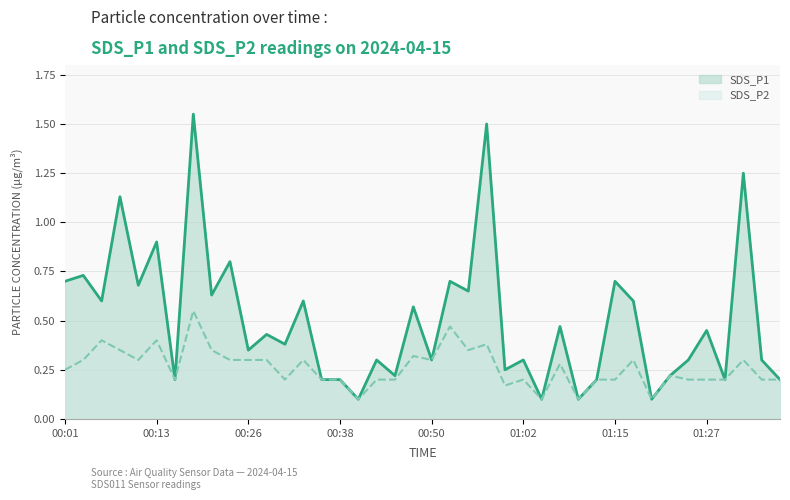

Reading right to left, transcribe all the data shown in this chart.

SDS_P1: 0.2	0.3	1.2	0.2	0.5	0.3	0.2	0.1	0.6	0.7	0.2	0.1	0.5	0.1	0.3	0.2	1.5	0.7	0.7	0.3	0.6	0.2	0.3	0.1	0.2	0.2	0.6	0.4	0.4	0.3	0.8	0.6	1.6	0.2	0.9	0.7	1.1	0.6	0.7	0.7
SDS_P2: 0.2	0.2	0.3	0.2	0.2	0.2	0.2	0.1	0.3	0.2	0.2	0.1	0.3	0.1	0.2	0.2	0.4	0.3	0.5	0.3	0.3	0.2	0.2	0.1	0.2	0.2	0.3	0.2	0.3	0.3	0.3	0.3	0.6	0.2	0.4	0.3	0.3	0.4	0.3	0.2